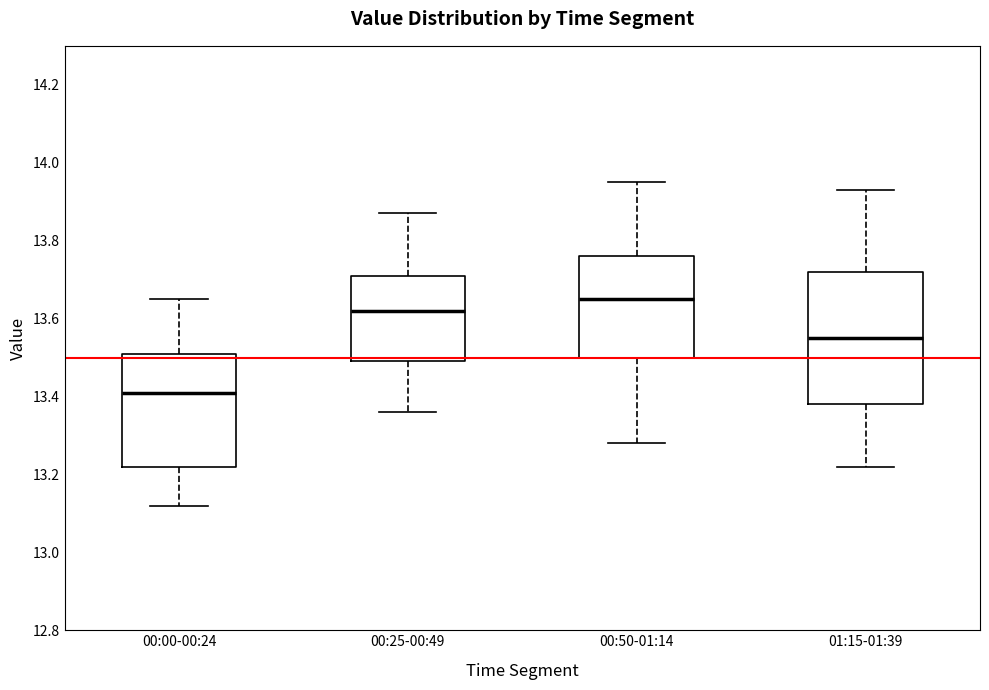

Where does the median line of the box for 01:15-01:39 sit on the y-axis? The values are not printed on the chart, so give them approximately, as read against the axis.

13.56